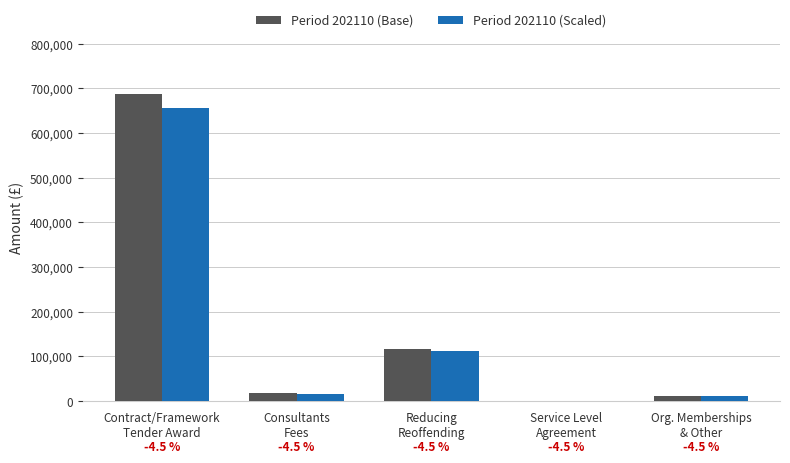

What is the greatest value displayed?

687314.0